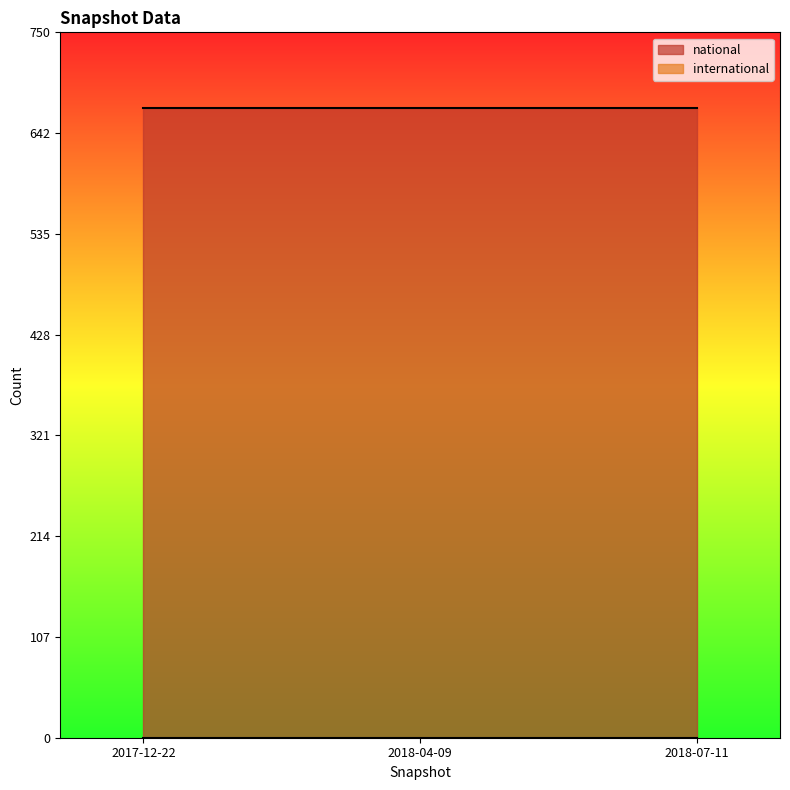

Which series has the widest spread of values?

national